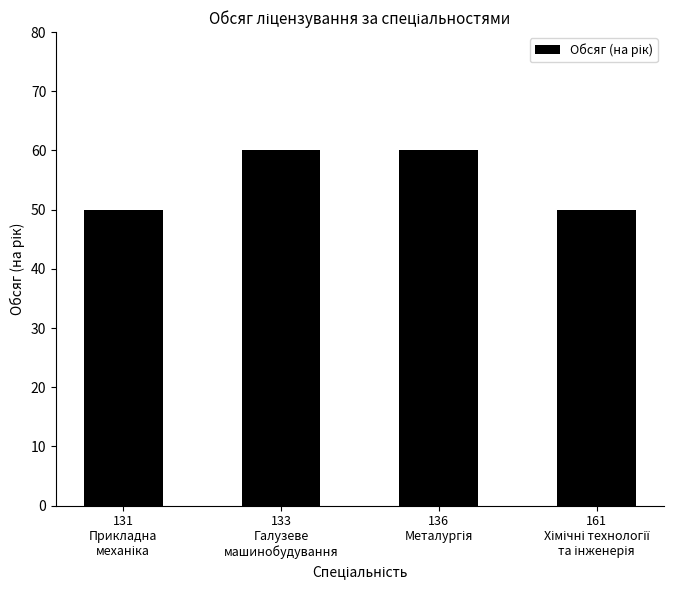

Does the chart contain any negative values?

No